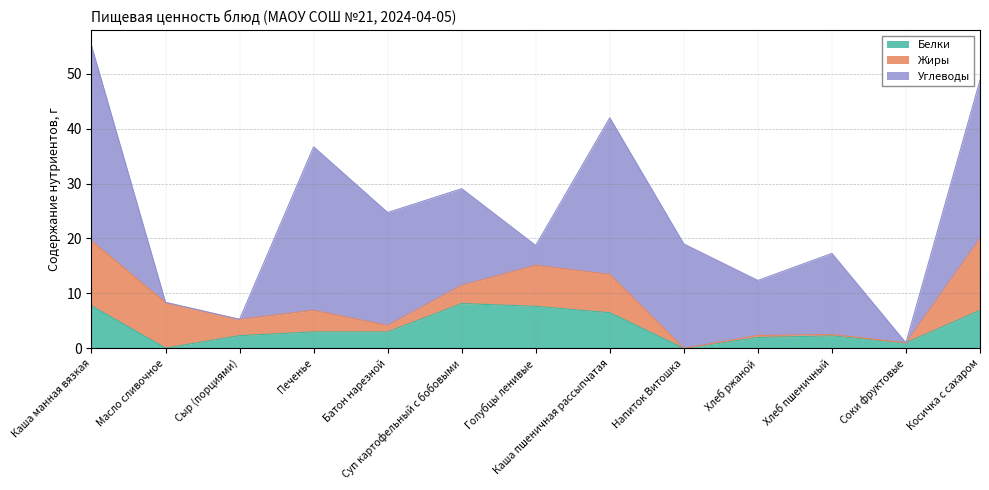

Reading left to right, list all the values displayed in this chart.

Белки: 7.7	0.1	2.3	3.0	3.0	8.2	7.7	6.5	0.0	2.0	2.3	1.0	6.9
Жиры: 11.8	8.2	3.0	3.9	1.2	3.3	7.5	7.0	0.0	0.4	0.2	0.0	13.1
Углеводы: 35.5	0.1	0.0	29.8	20.6	17.6	3.6	28.5	19.0	10.0	14.8	0.0	28.8